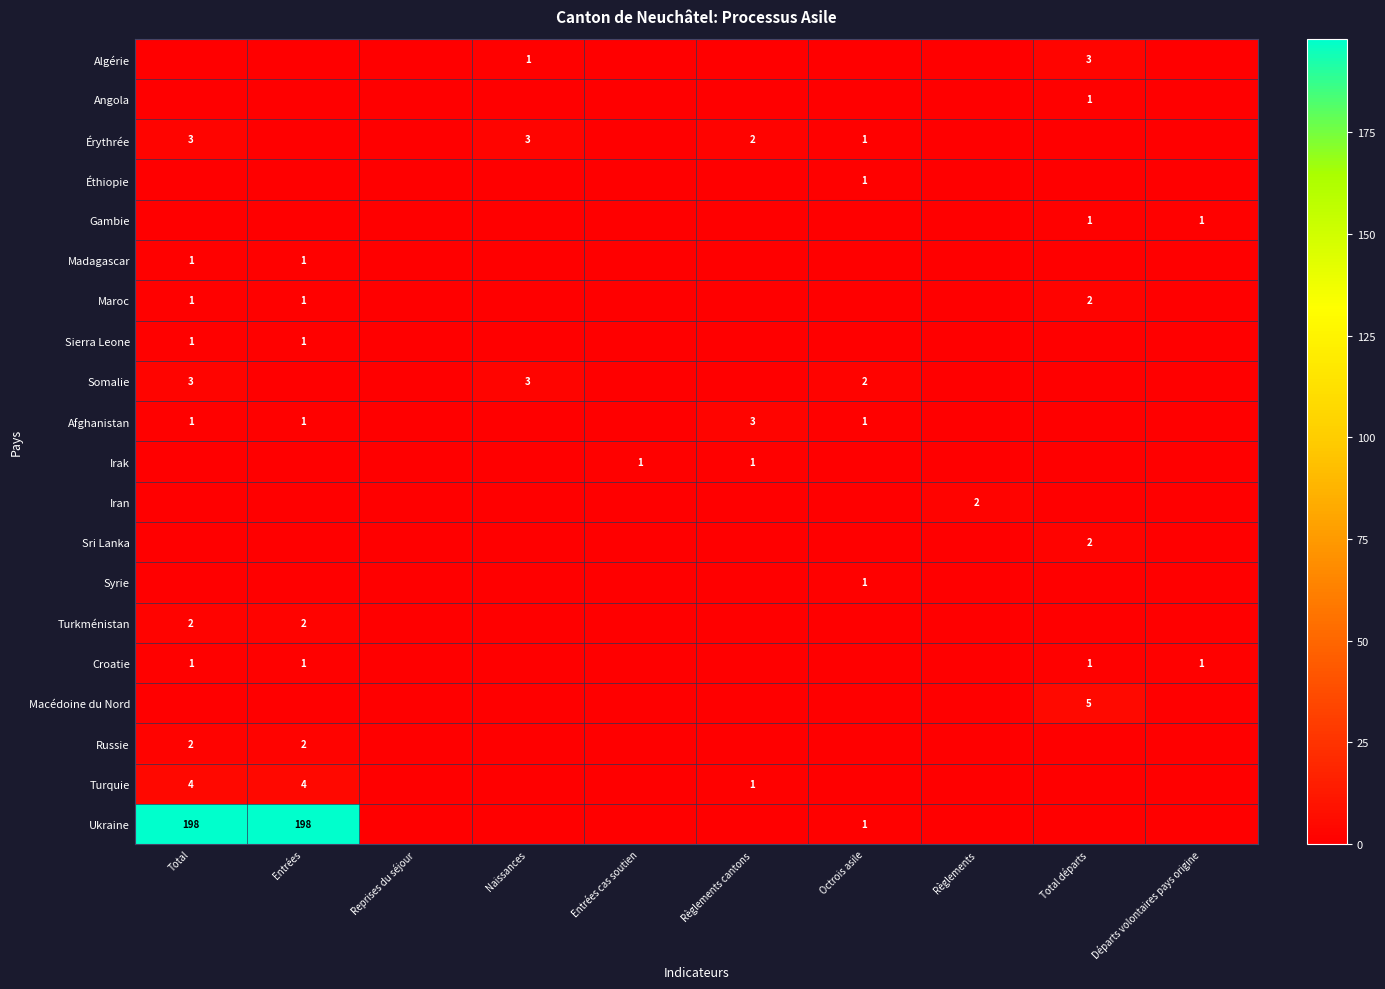

True or false: Syrie has a value of 2 at Octrois asile.

False